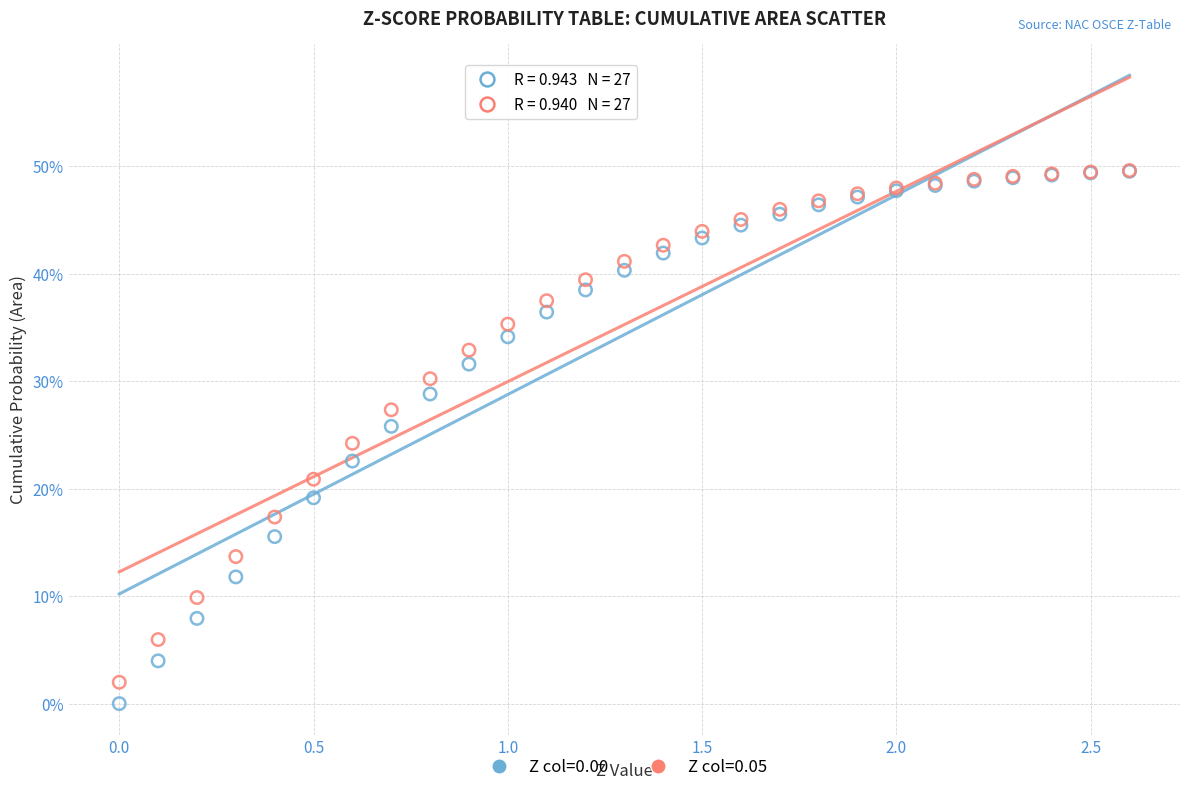

What are all the series names shown in the legend?

Z col=0.00, Z col=0.05